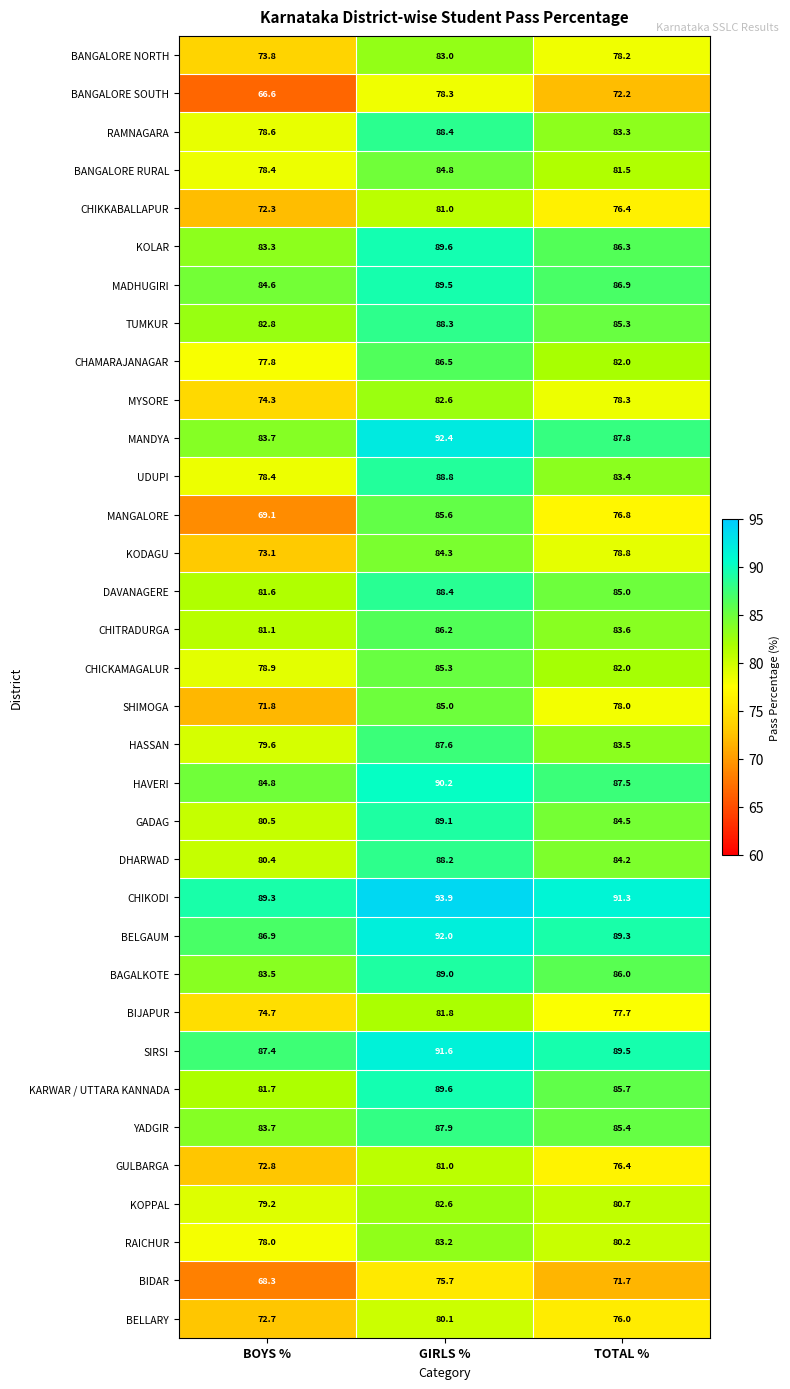

Is it true that DAVANAGERE equals 134.0 at GIRLS %?

False